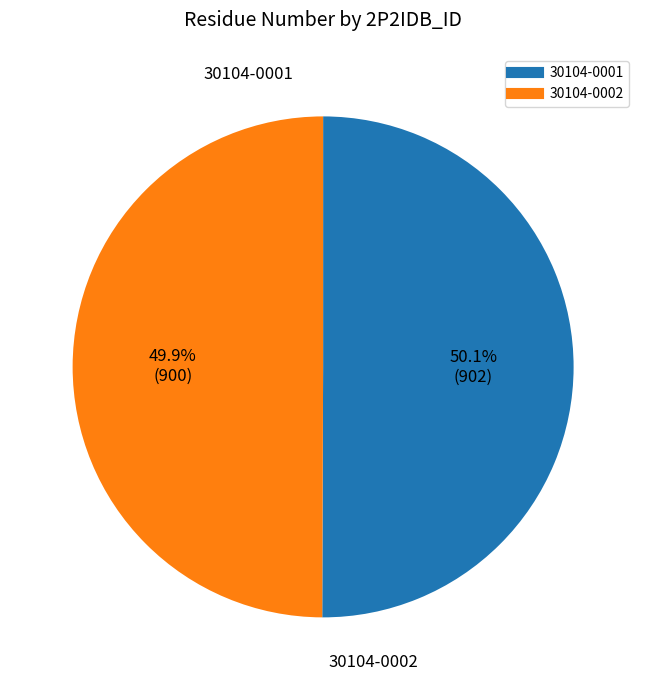

Is the sum of 30104-0001 and 30104-0002 greater than half?

Yes